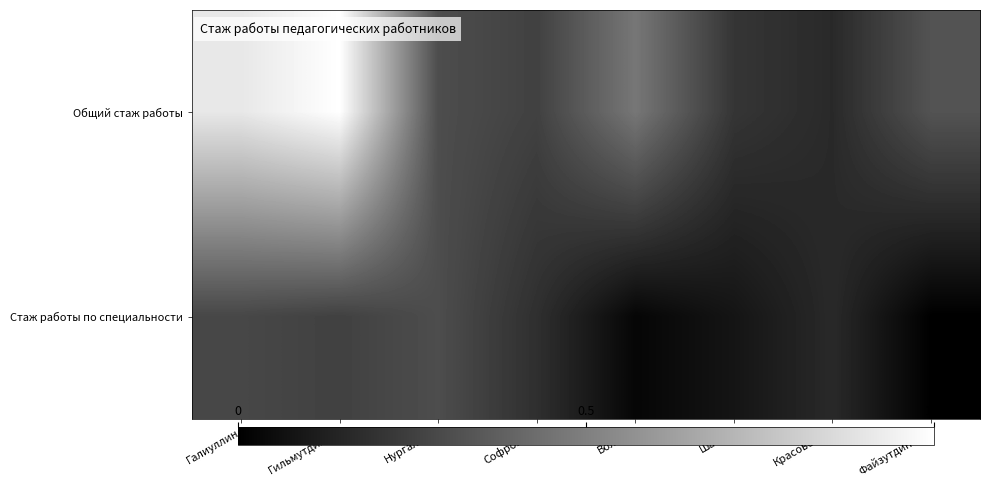

What is the maximum value shown in the chart?

1.0